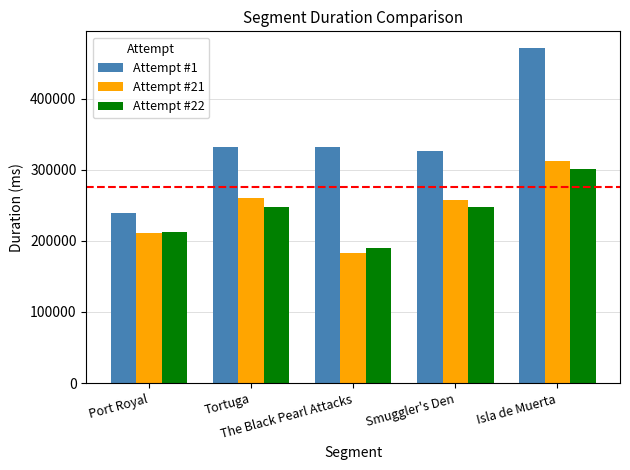

True or false: Attempt #21 has a value of 373936 at Port Royal.

False